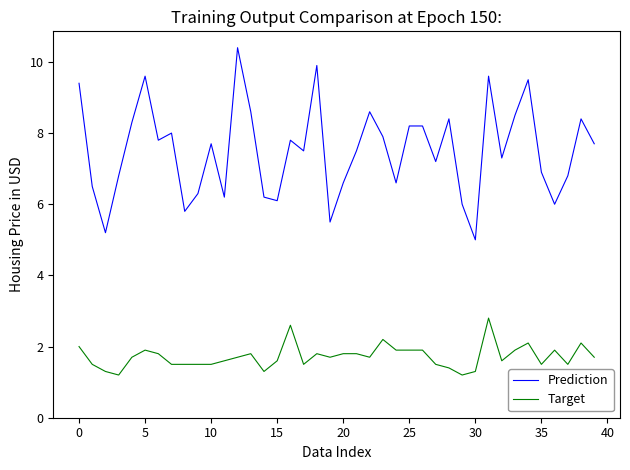

True or false: Prediction and Target intersect in this chart.

False